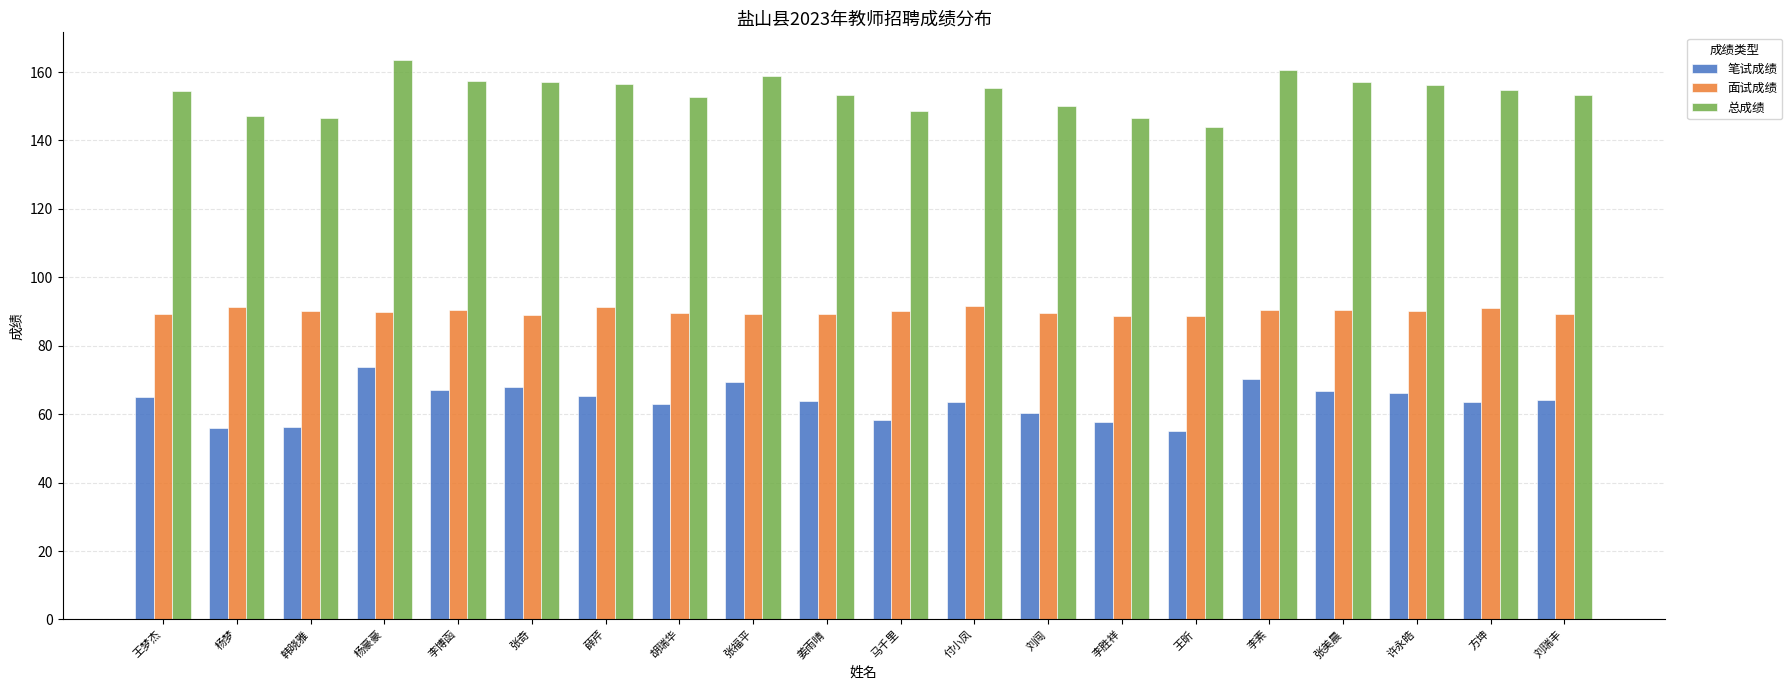

What is the total value across all series at 方坤?

309.5